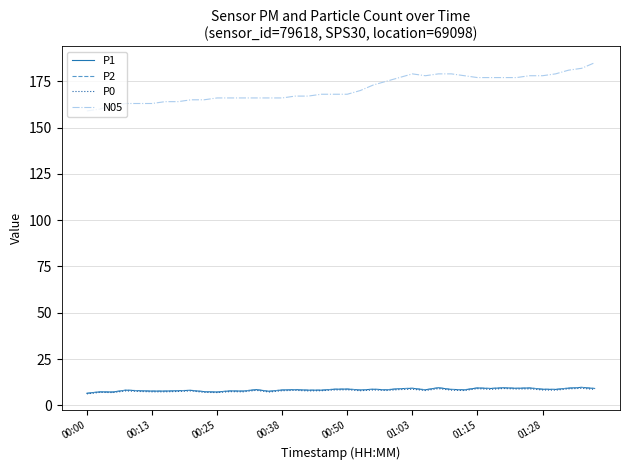

At which category is the sum across all series the highest?

39